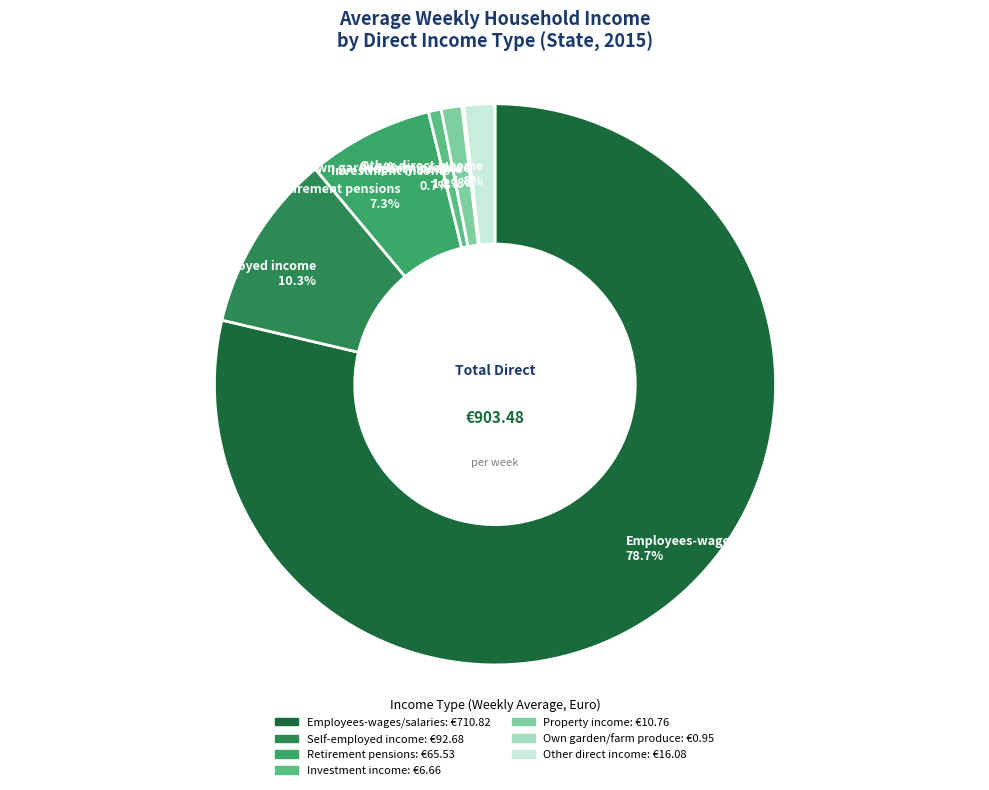

To the nearest percent, what is the difference between the Other direct income and Retirement pensions slice percentages?

5%